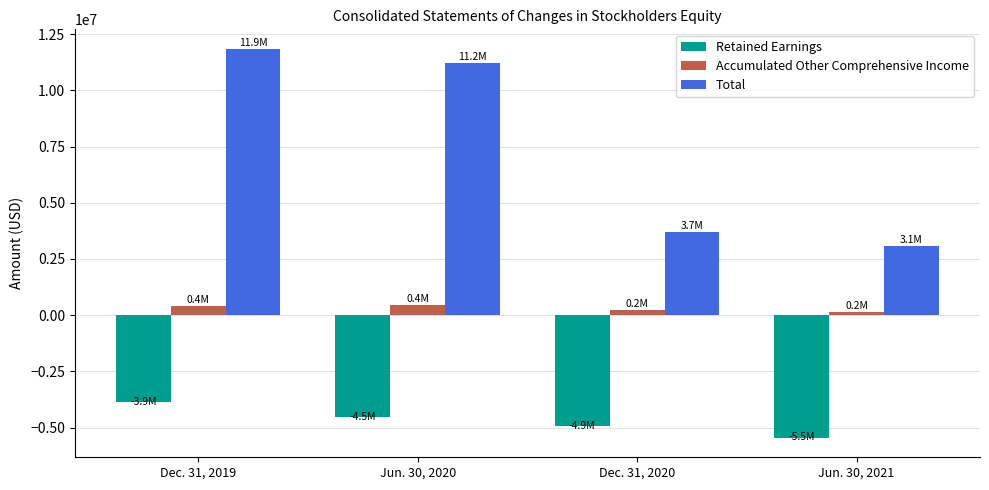

Which label corresponds to the largest value in the chart?

Dec. 31, 2019